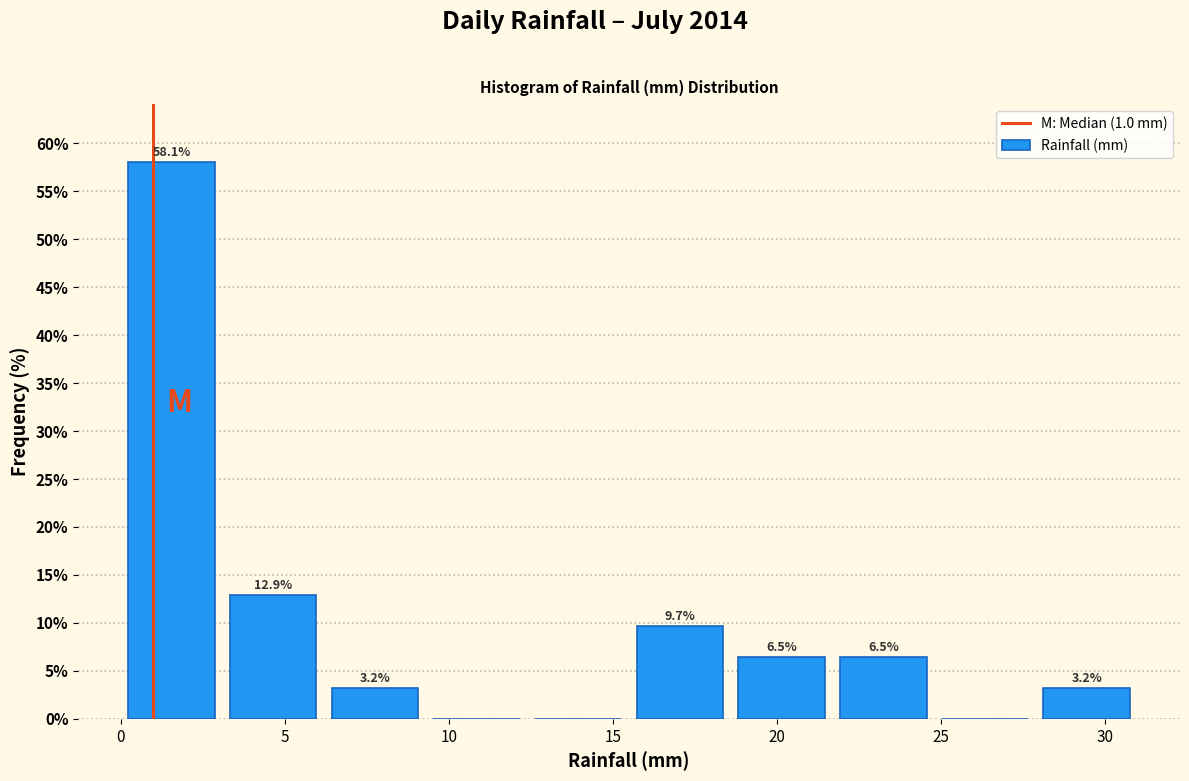

Over which range of the x-axis is the bar tallest?

0.0 to 3.1